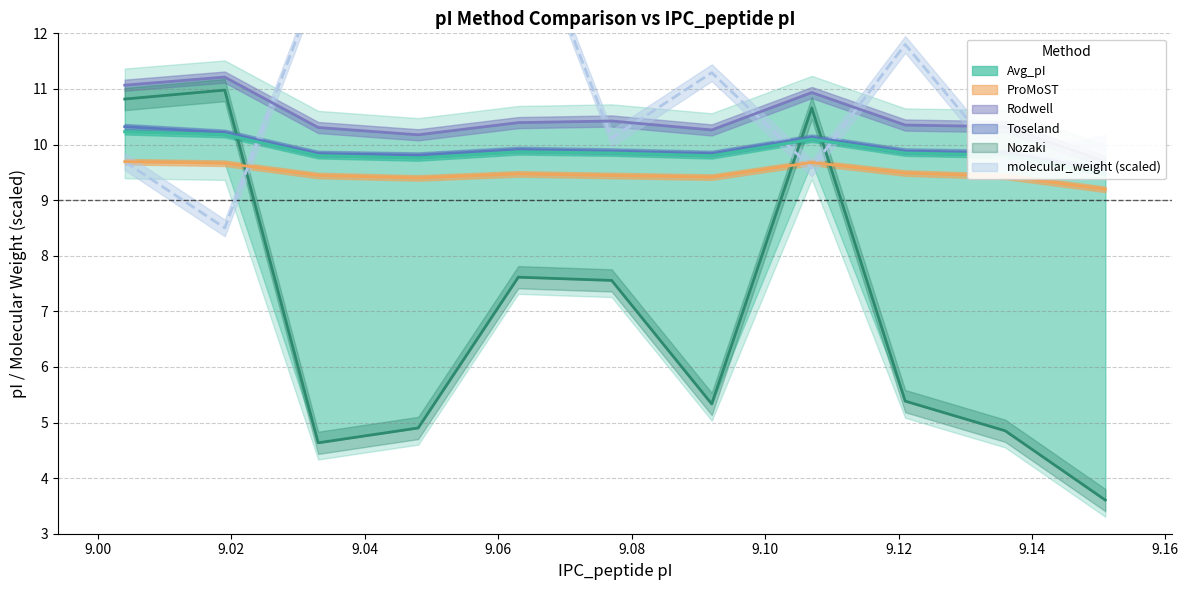

What are all the series names shown in the legend?

molecular_weight, Avg_pI, ProMoST, Rodwell, Toseland, Nozaki